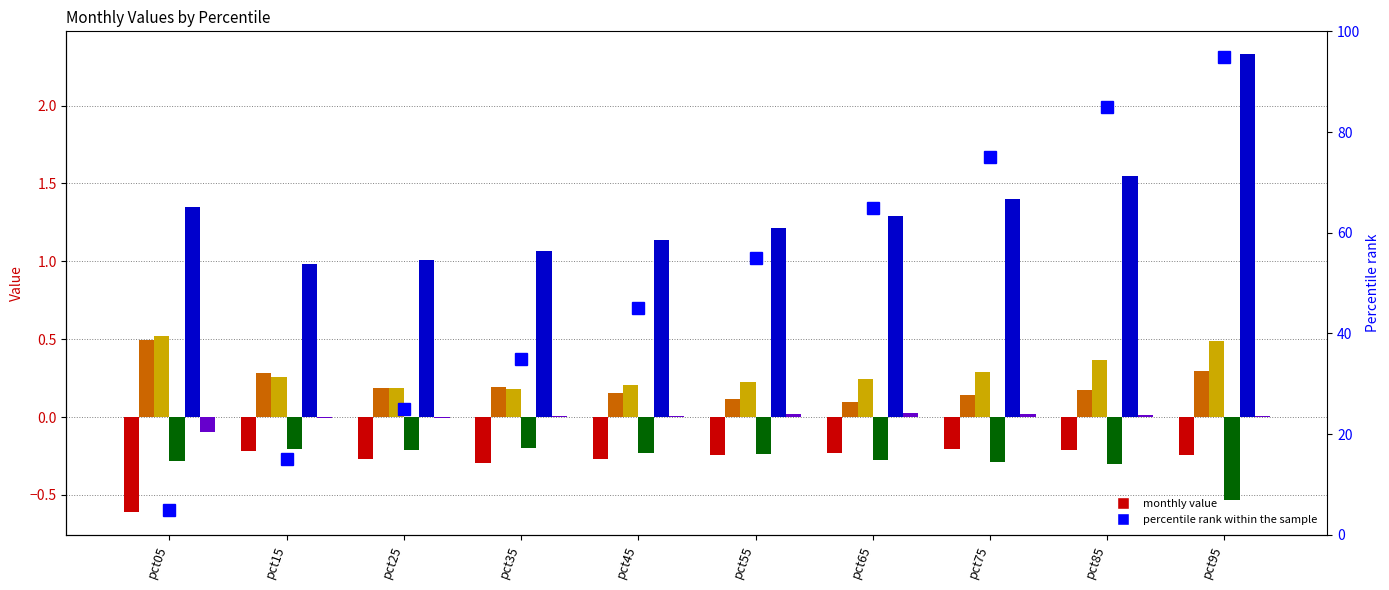

The value of Jan at pct65 is -0.1. True or false?

False